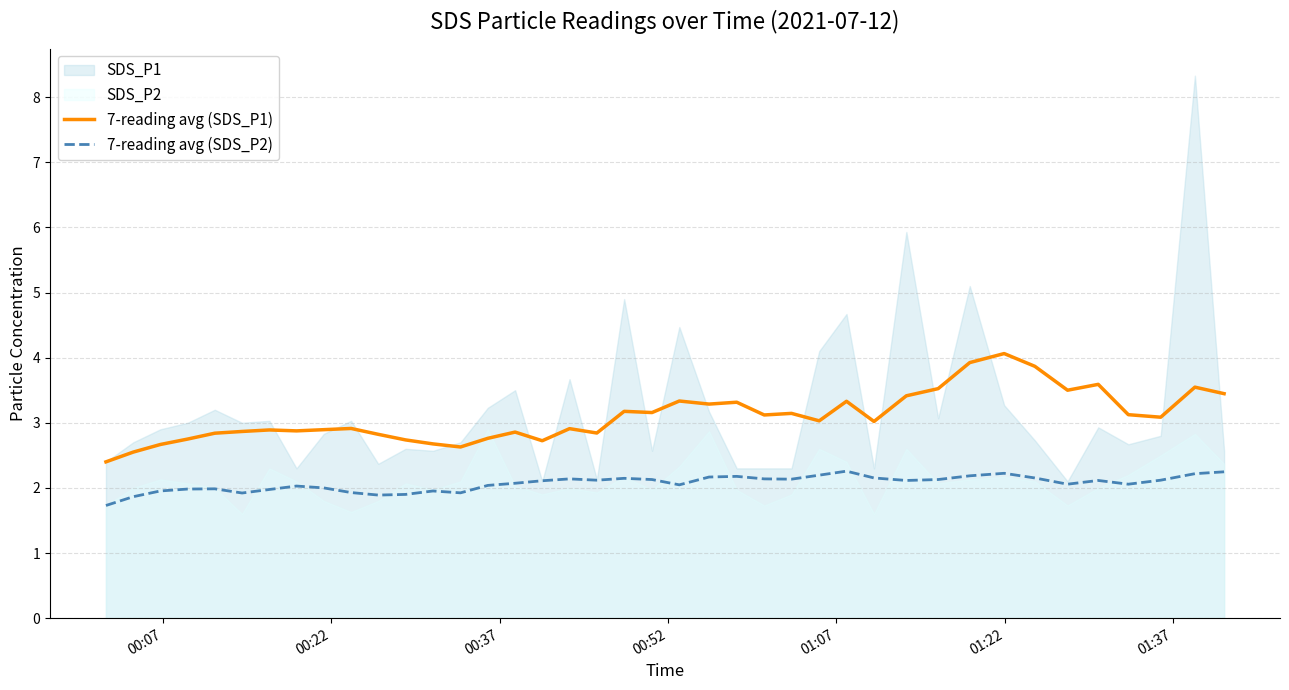

What is the difference between the maximum and minimum values in the 7-reading avg (SDS_P2) series?

0.5